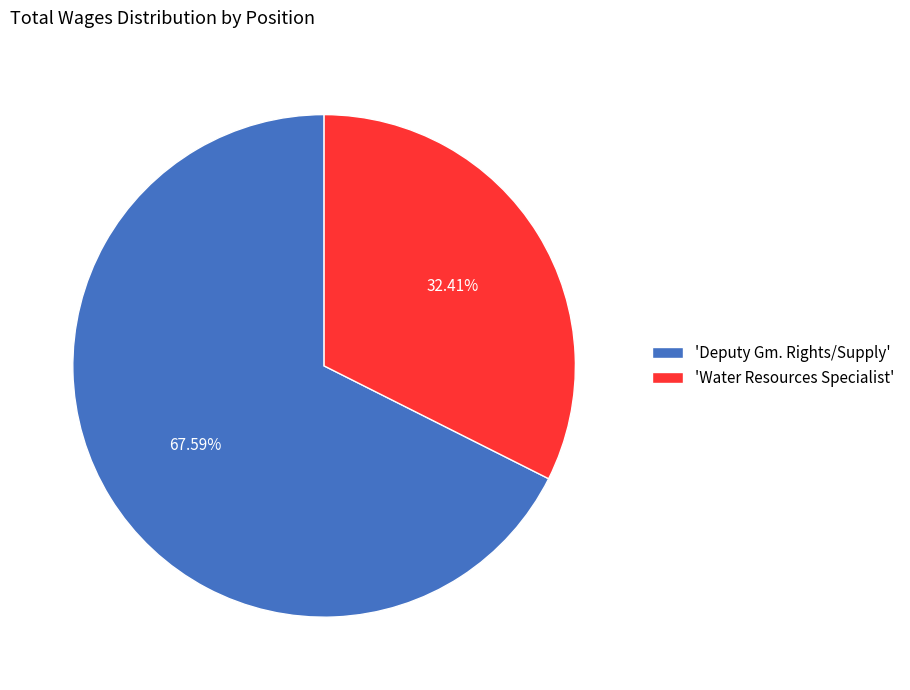

Do 'Deputy Gm. Rights/Supply' and 'Water Resources Specialist' together represent more than half of the pie?

Yes